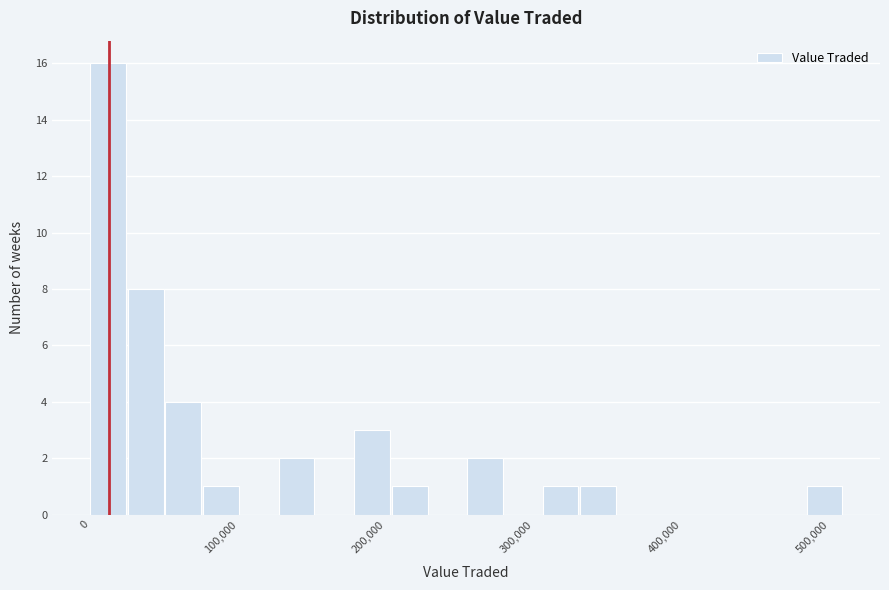

Read against the x-axis, roughly where is the centre of the tallest bar?

10000